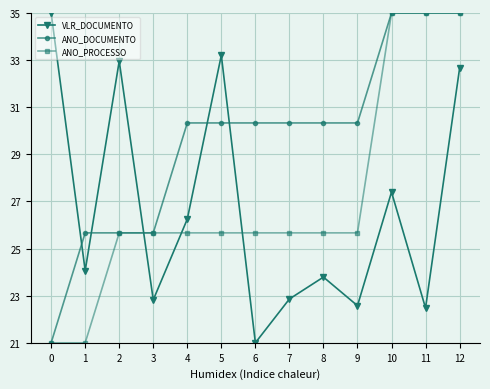

What is the difference between the highest and lowest values at 0?

14.0